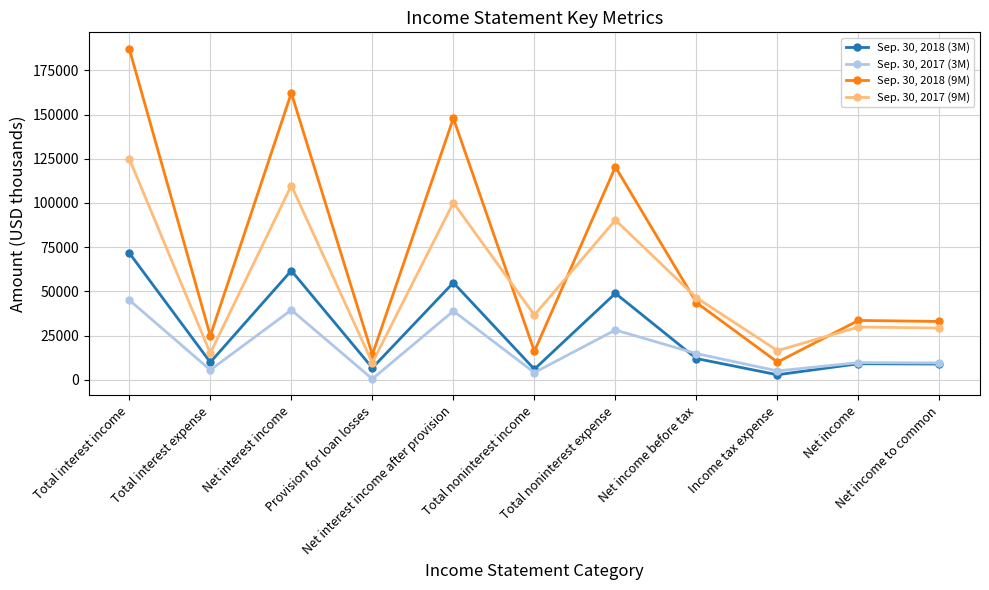

Rank the series at Total noninterest expense from highest to lowest value.

Sep. 30, 2018 (9M), Sep. 30, 2017 (9M), Sep. 30, 2018 (3M), Sep. 30, 2017 (3M)